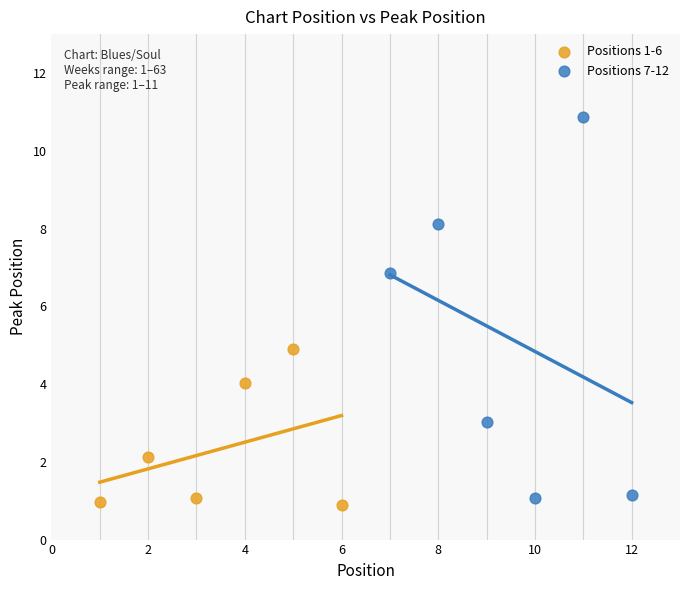

Which series reaches the minimum Y coordinate?

Positions 1-6